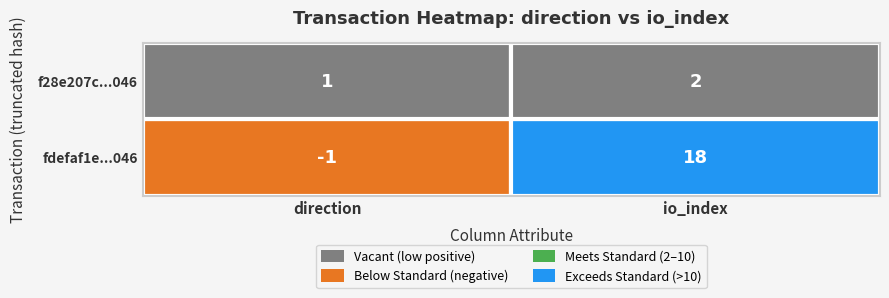

Which series changed the most between direction and io_index?

fdefaf1e...046